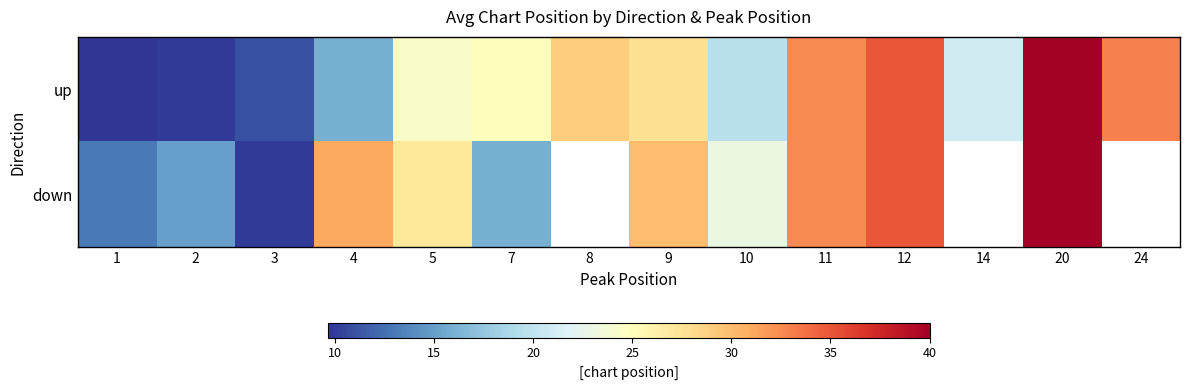

Count the number of categories in the chart.

14